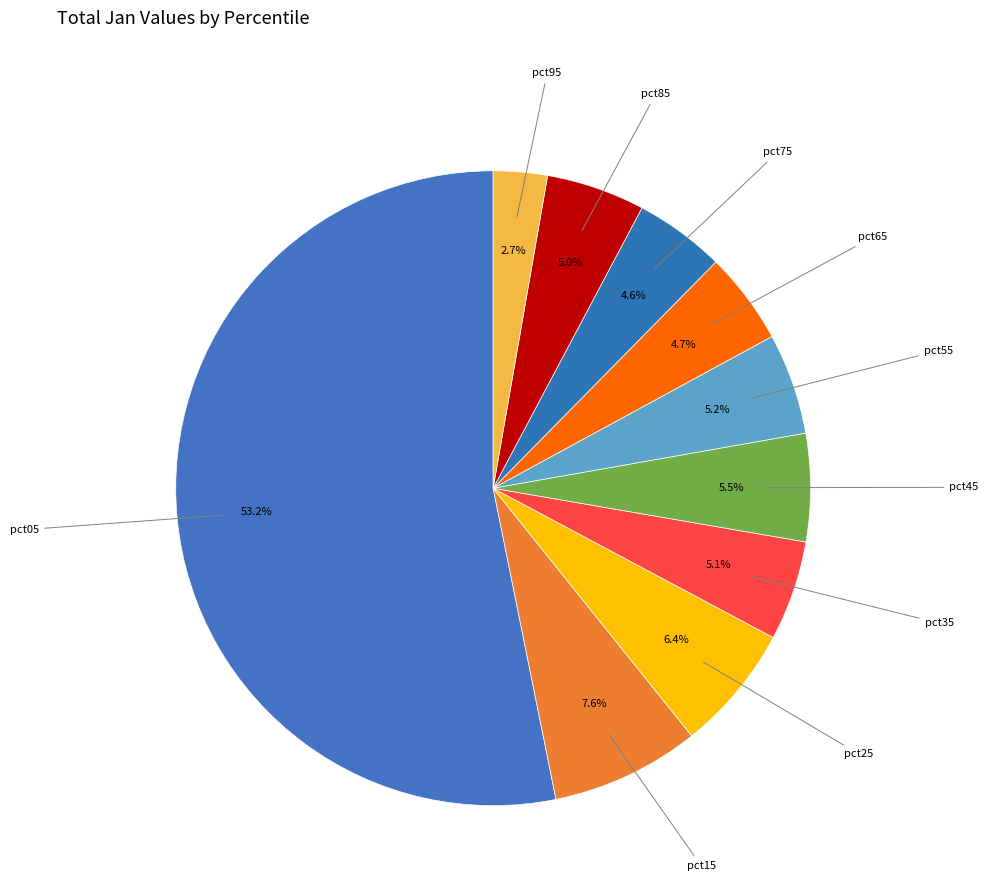

How many segments does this pie chart have?

10